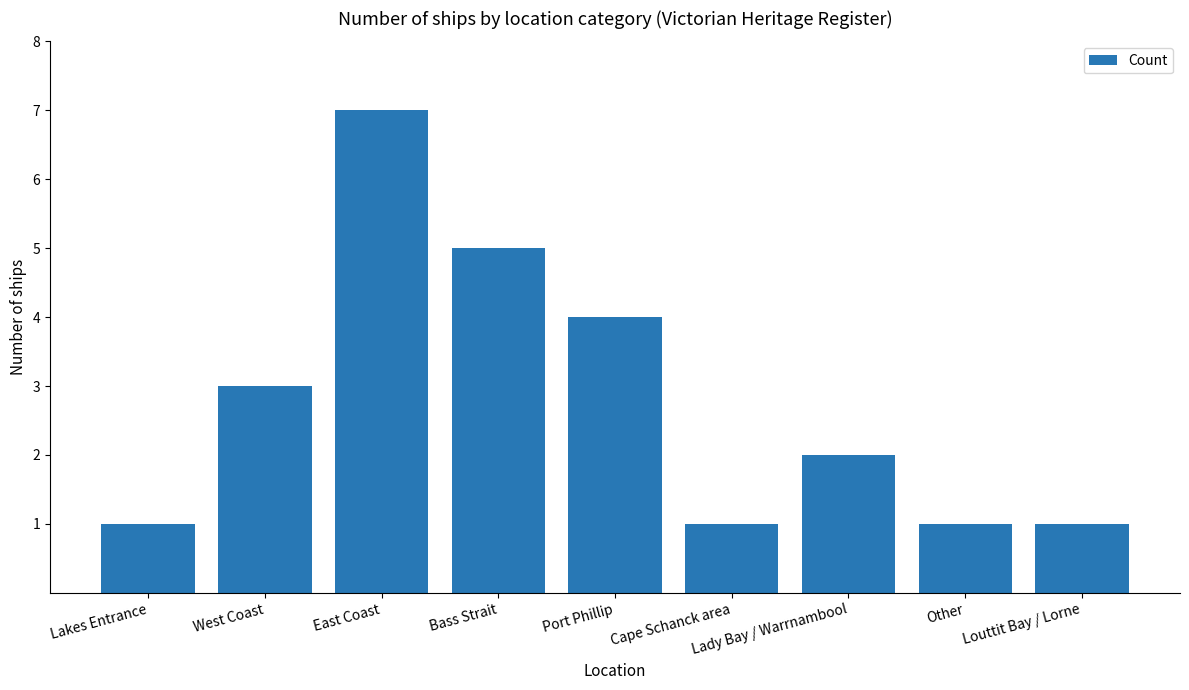

Reading left to right, list all the values displayed in this chart.

1	3	7	5	4	1	2	1	1